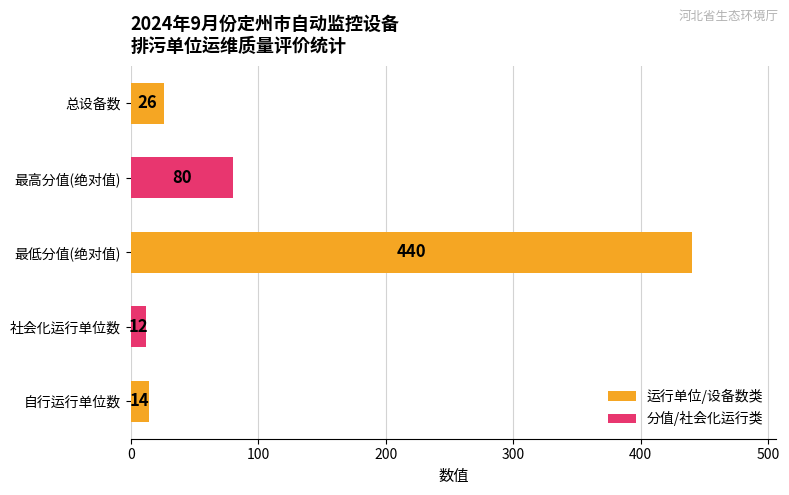

Reading bottom to top, transcribe all the data shown in this chart.

14	12	440	80	26